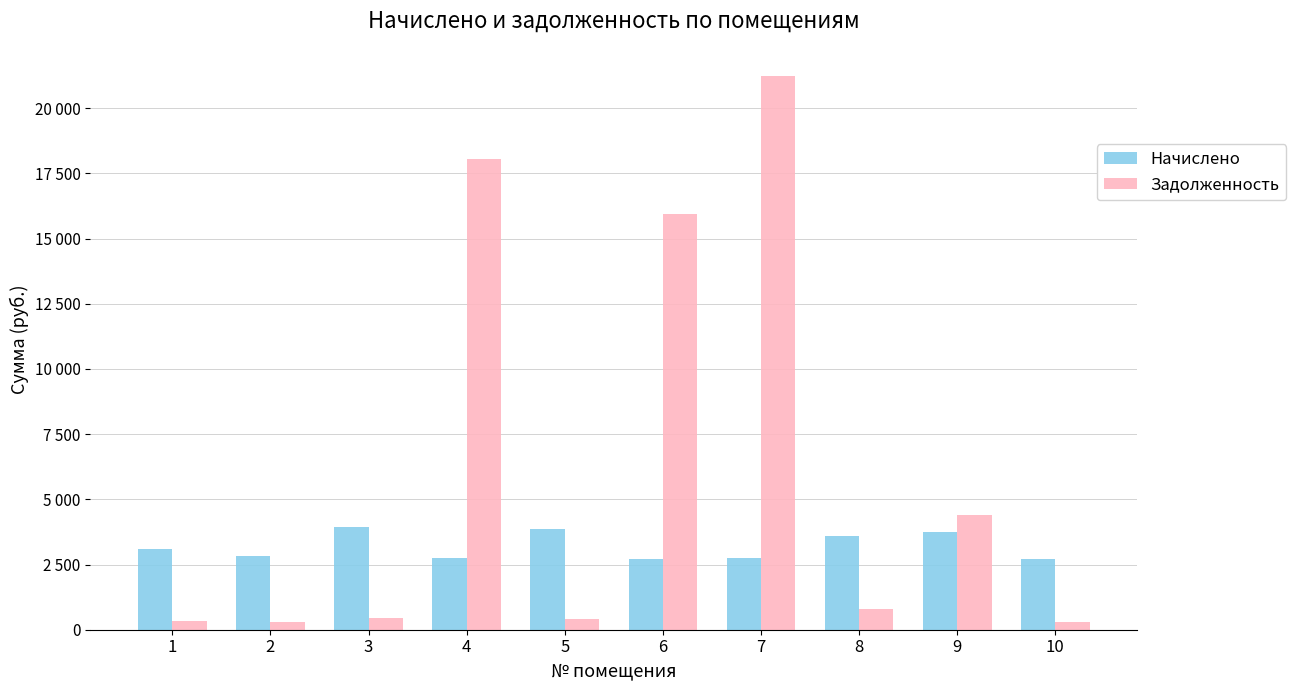

Does the chart contain stacked bars?

No